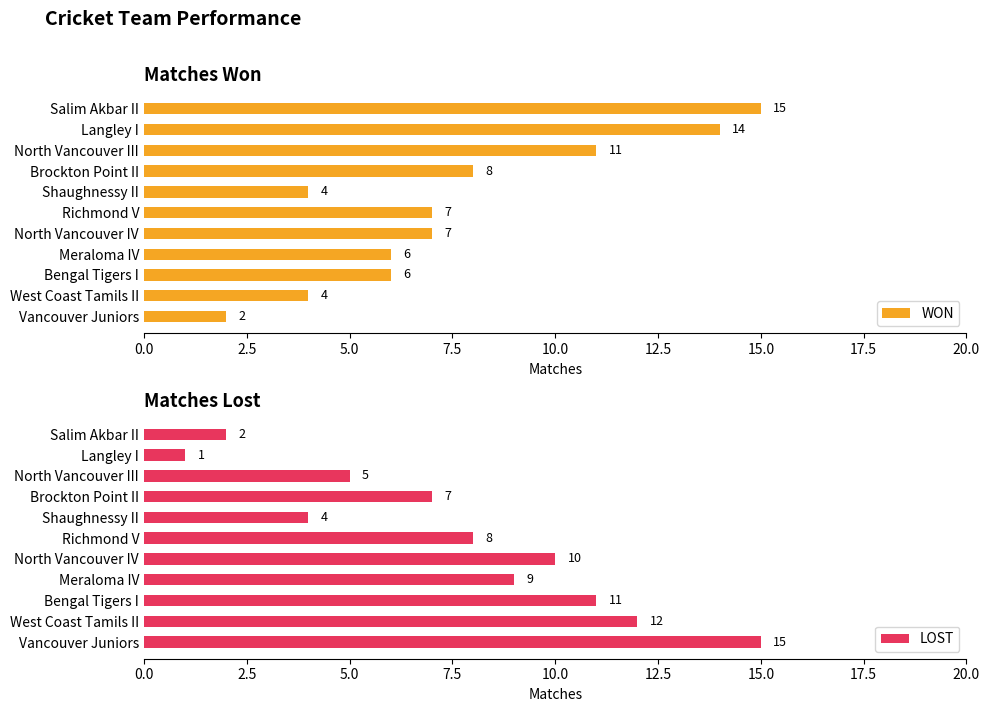

List the labels in order of LOST value, smallest first.

Langley I, Salim Akbar II, Shaughnessy II, North Vancouver III, Brockton Point II, Richmond V, Meraloma IV, North Vancouver IV, Bengal Tigers I, West Coast Tamils II, Vancouver Juniors